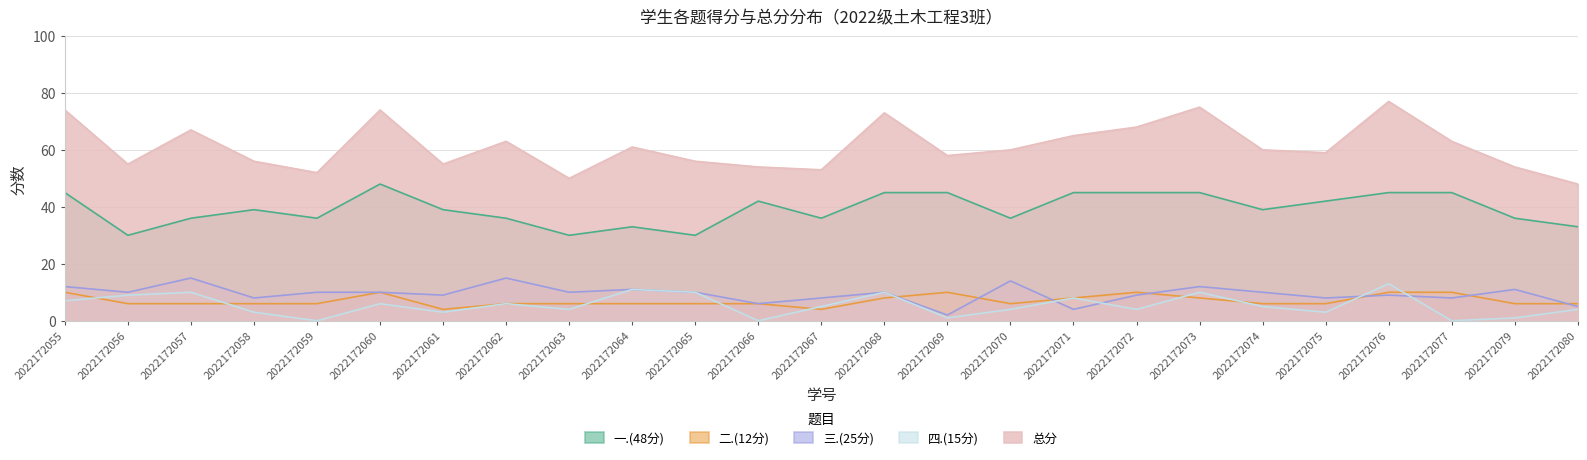

True or false: 三.(25分) and 一.(48分) cross at least once.

False